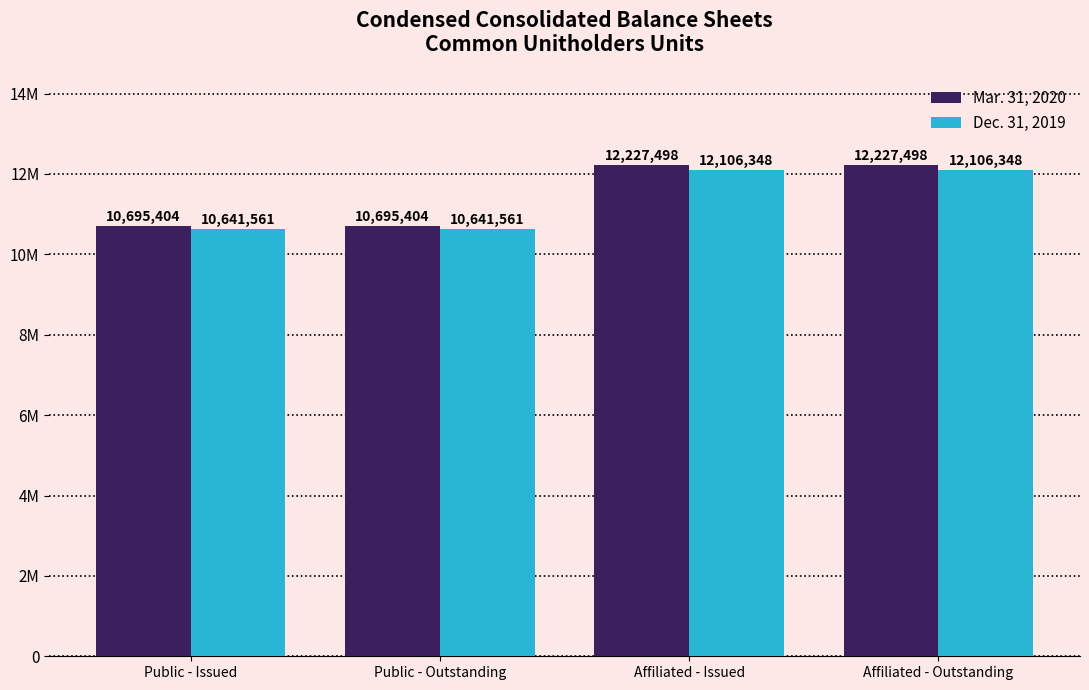

List the series in order of their overall mean, lowest first.

Dec. 31, 2019, Mar. 31, 2020